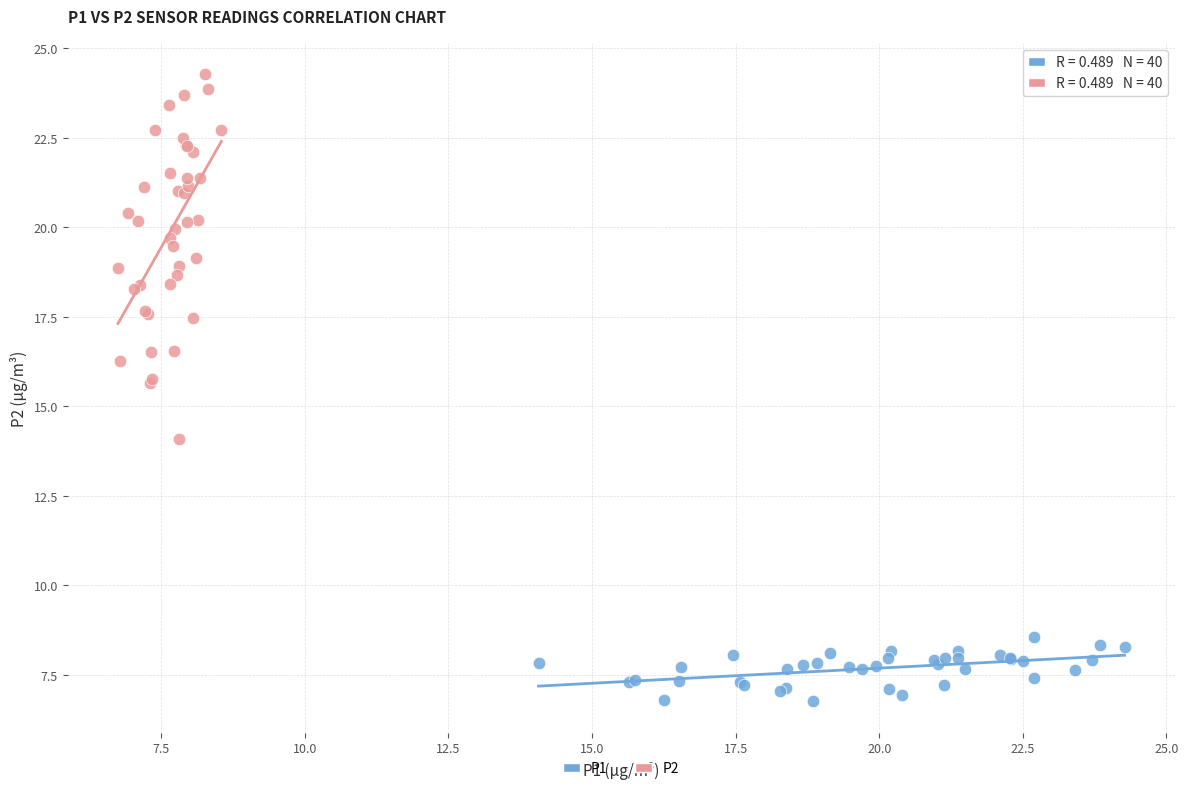

Which series has the widest spread of Y values?

P2